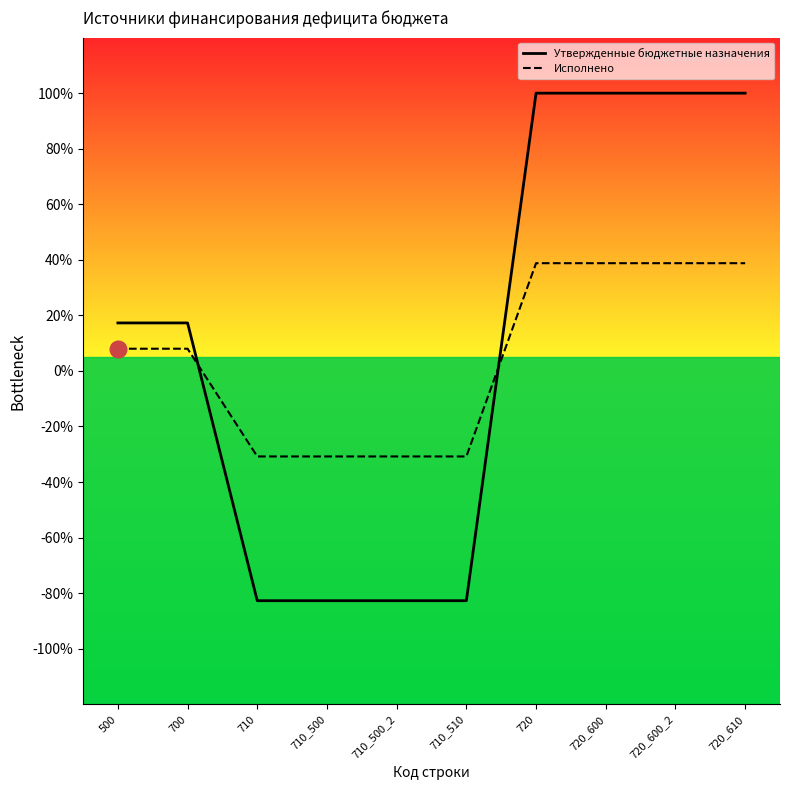

How many intersections are there between Исполнено and Утвержденные бюджетные назначения?

2